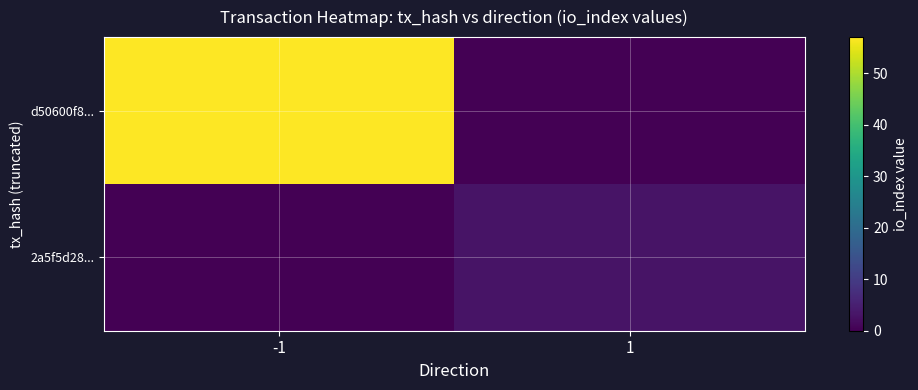

Reading left to right, transcribe all the data shown in this chart.

d50600f8...: -1=57	1=0
2a5f5d28...: -1=0	1=3